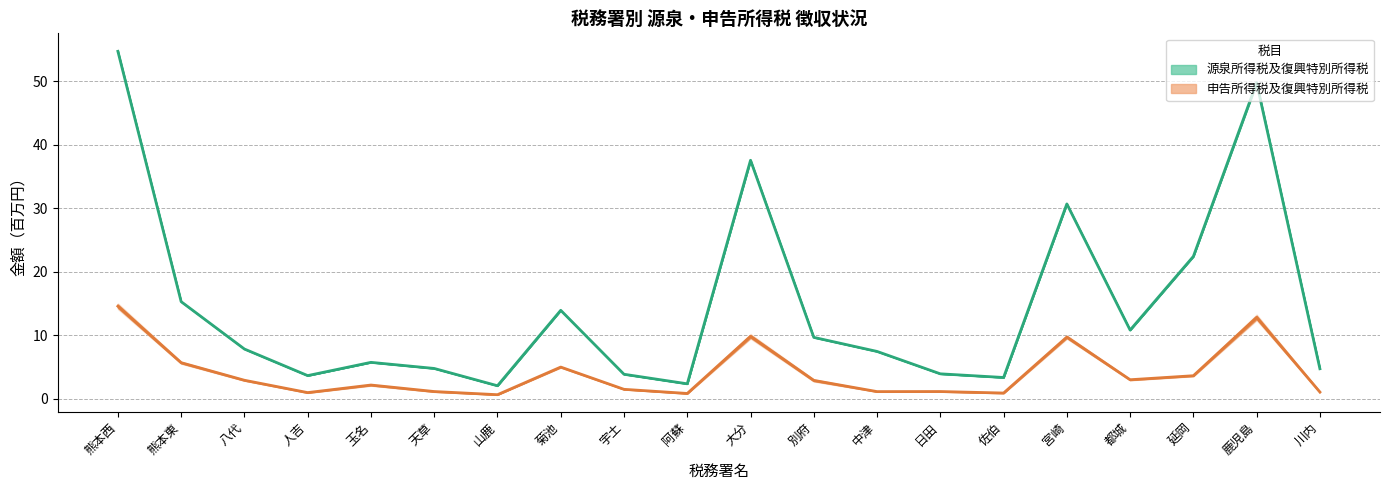

What is the difference between the 源泉所得税及復興特別所得税_中央線 values at 宮崎 and 中津?

23.2